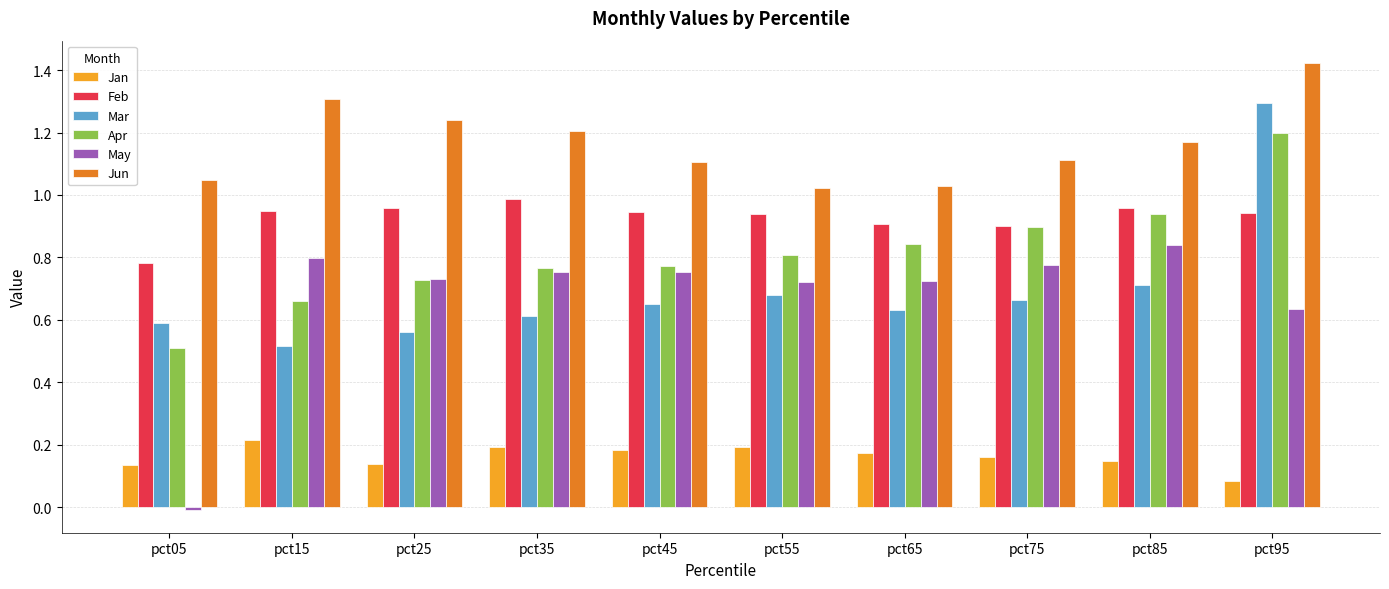

How many values in the May series are below 0?

1